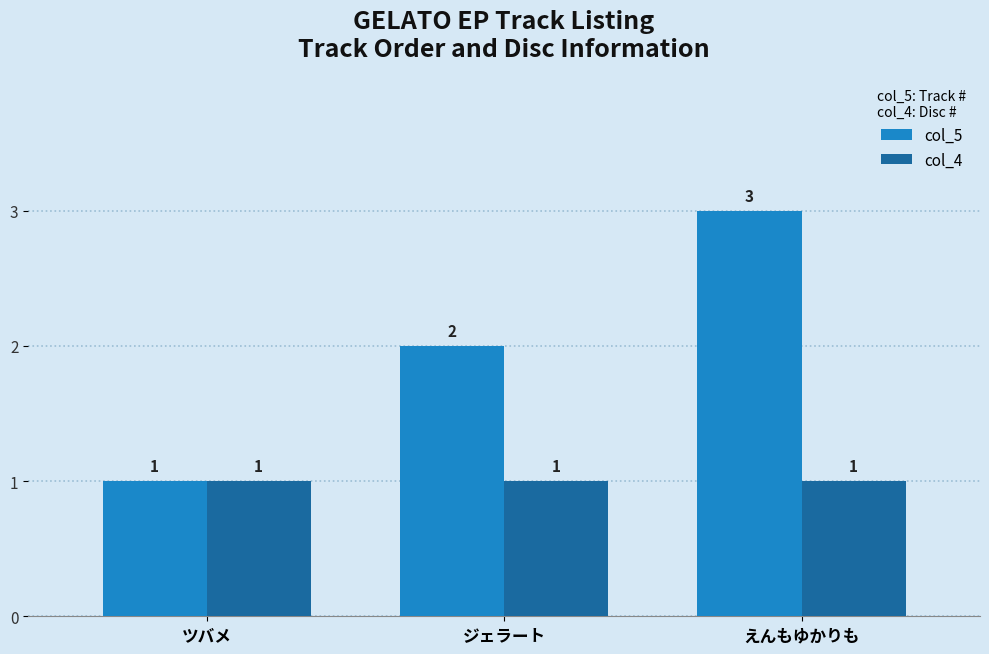

Which category has the highest value across all series?

えんもゆかりも